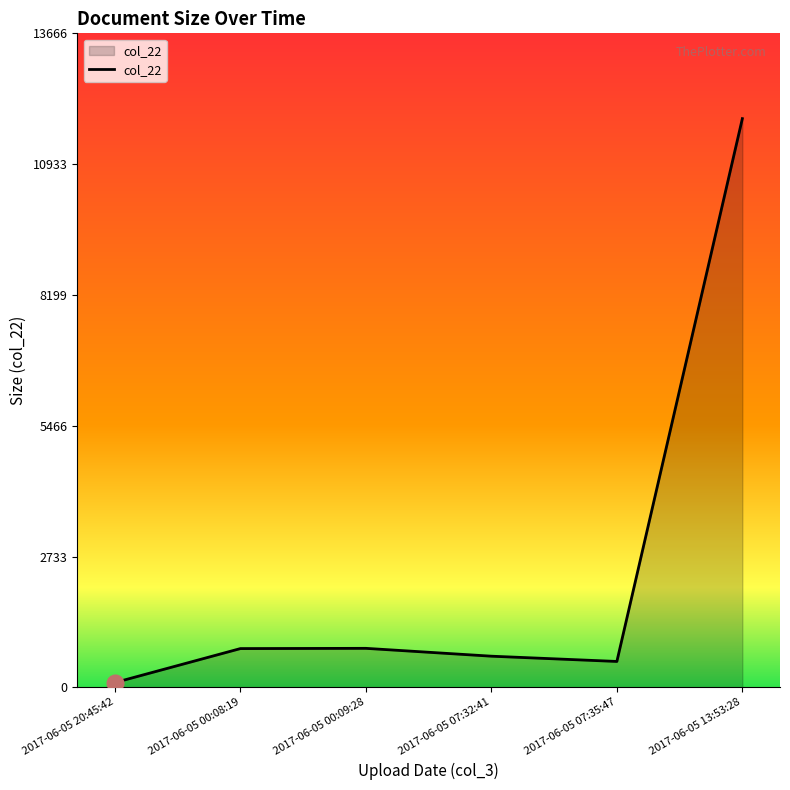

What is the change in value from 2017-06-05 07:35:47 to 2017-06-05 13:53:28?

+11343